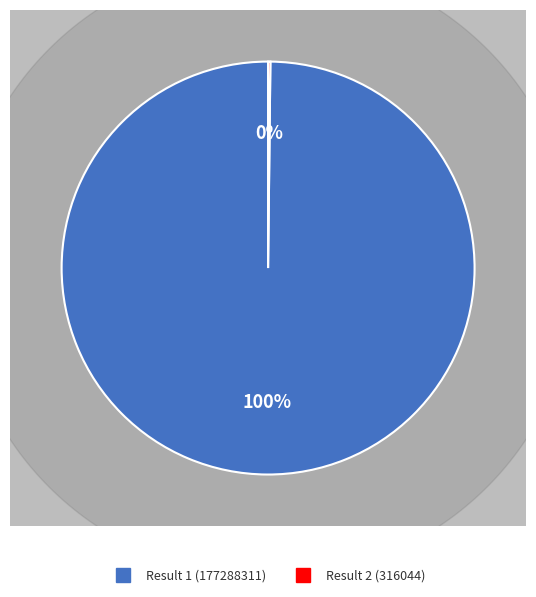

Which slice represents more than half of the pie?

Result 1 (177288311)